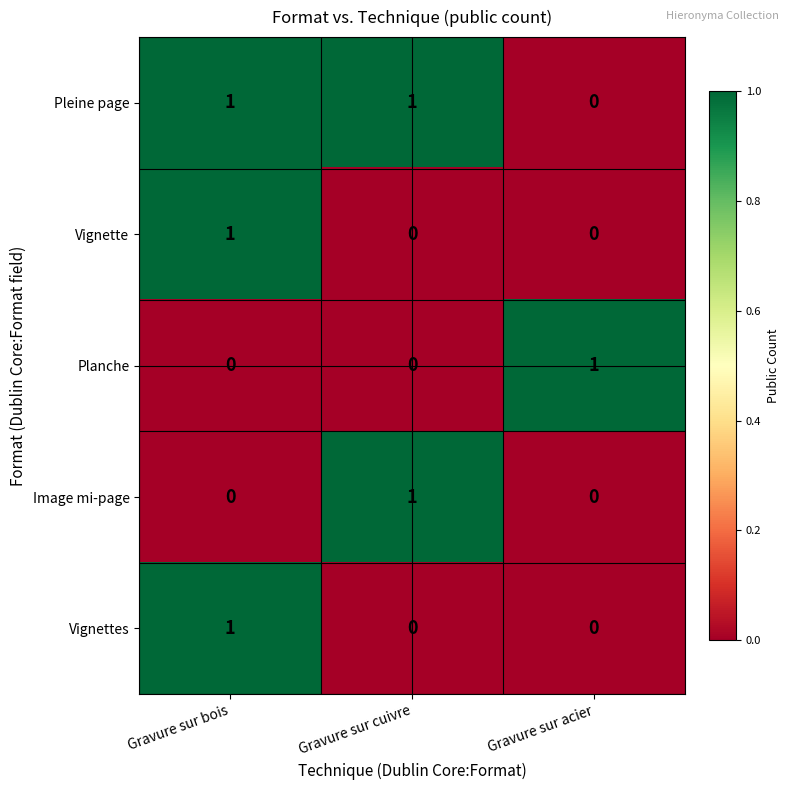

What is the spread (max minus min) of values at Gravure sur acier?

1